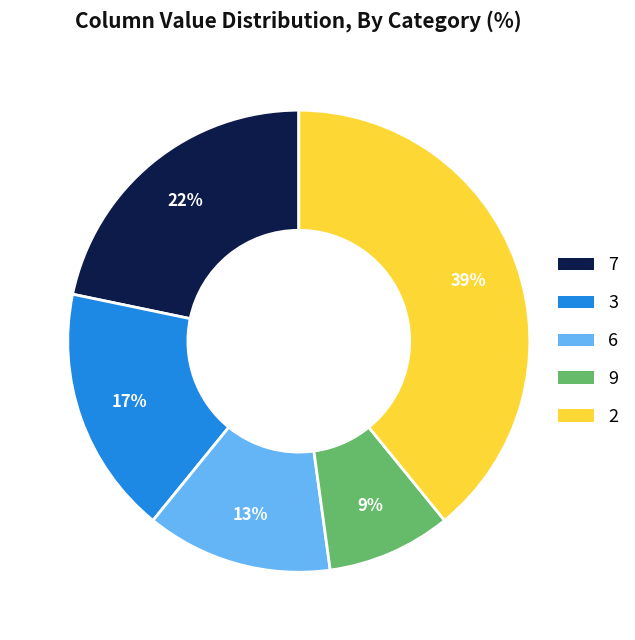

To the nearest percent, what is the difference between the largest and smallest slice percentages?

30%